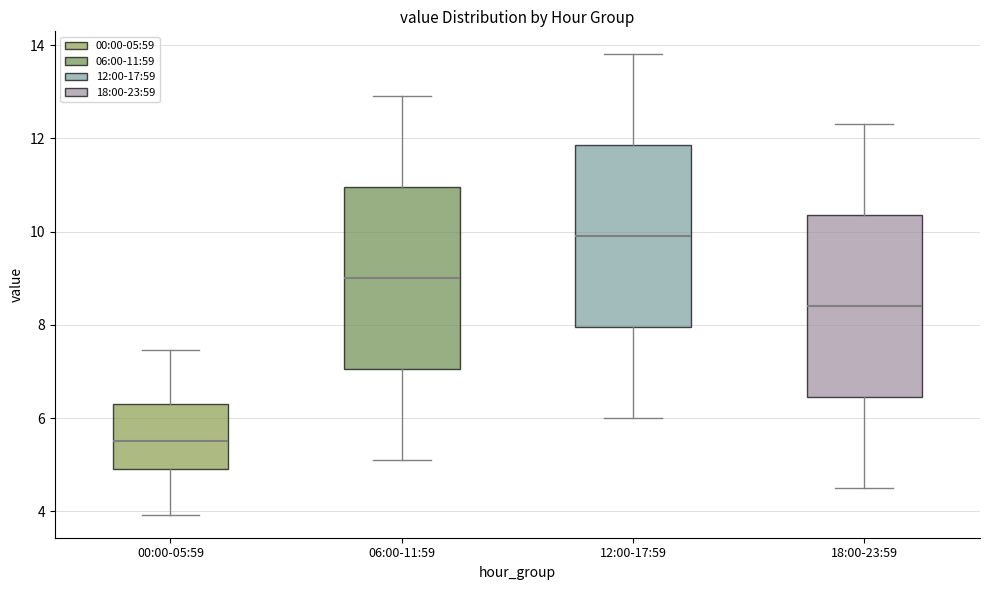

Which box has the highest median line?

12:00-17:59